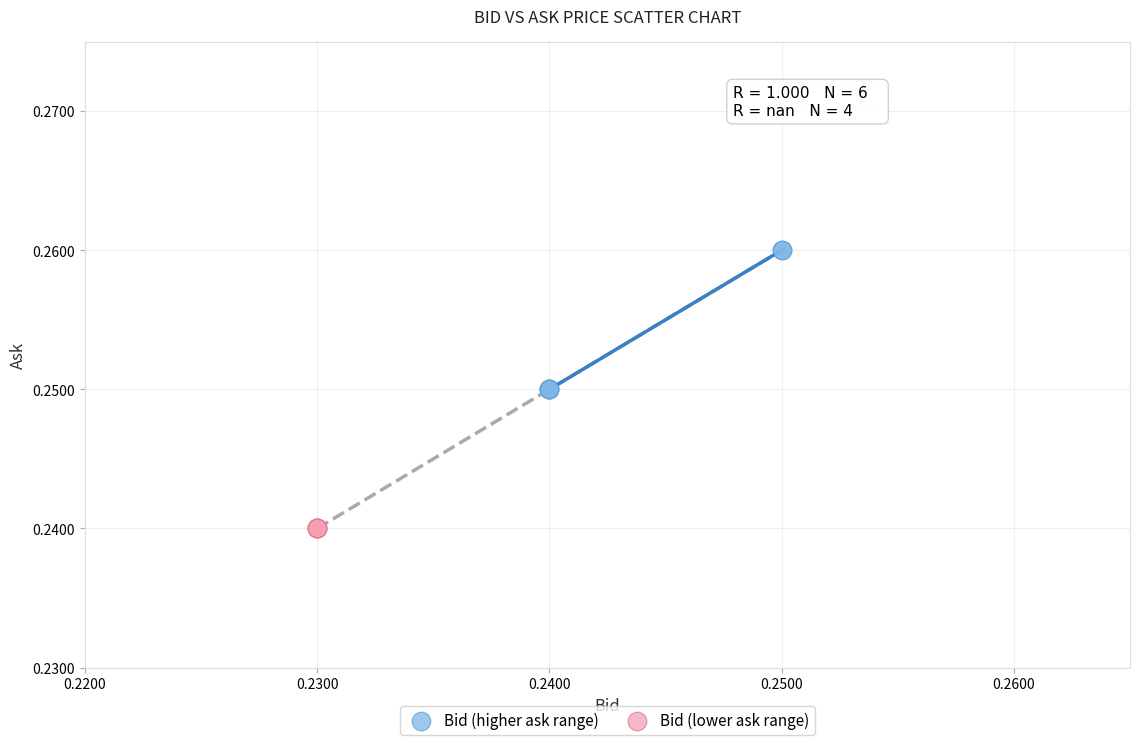

Which series contains the highest Y value?

Bid (higher ask range)